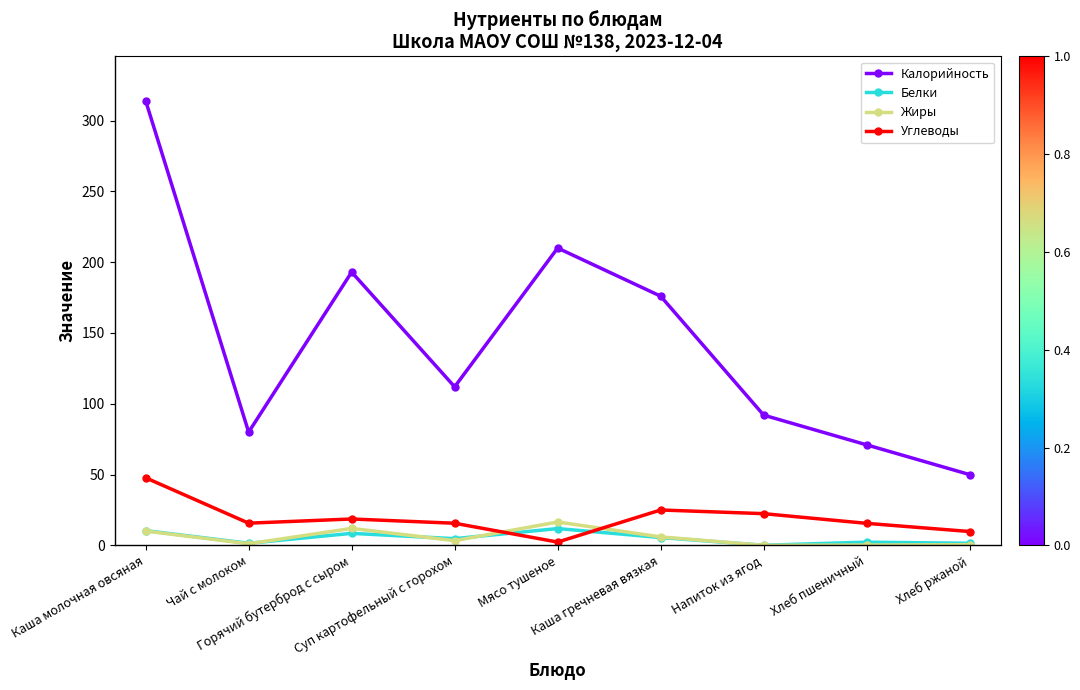

How many interior local valleys does the Калорийность series have?

2